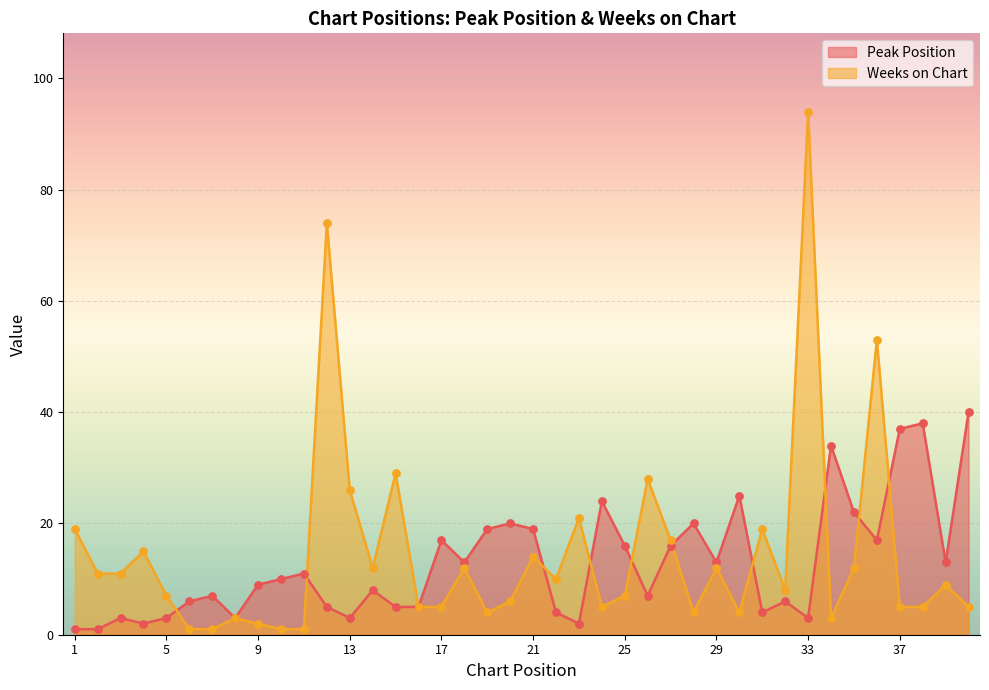

Which series reaches the maximum Y coordinate?

Weeks on Chart